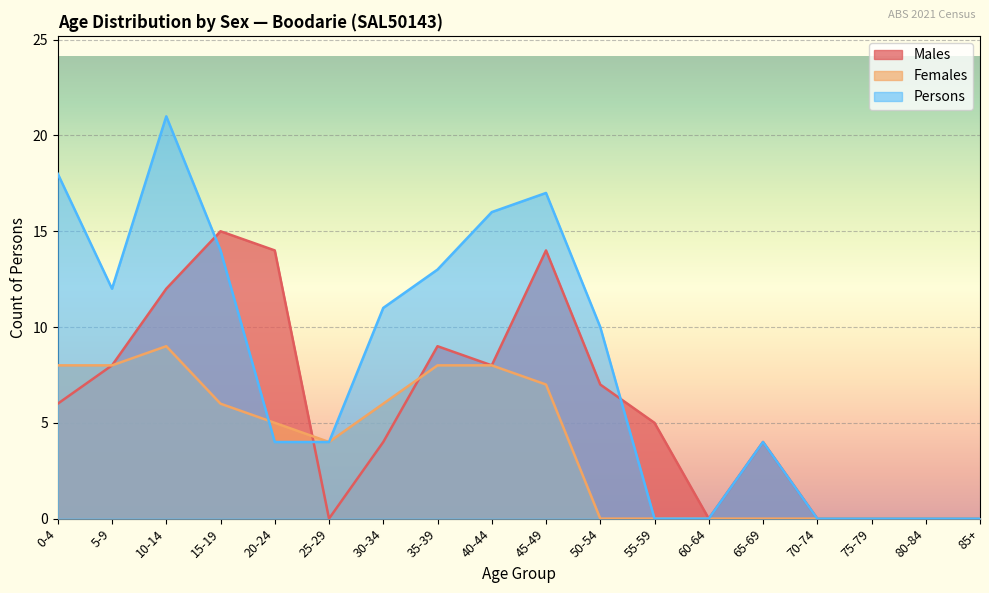

Where does the Males series first go above 6?

5-9